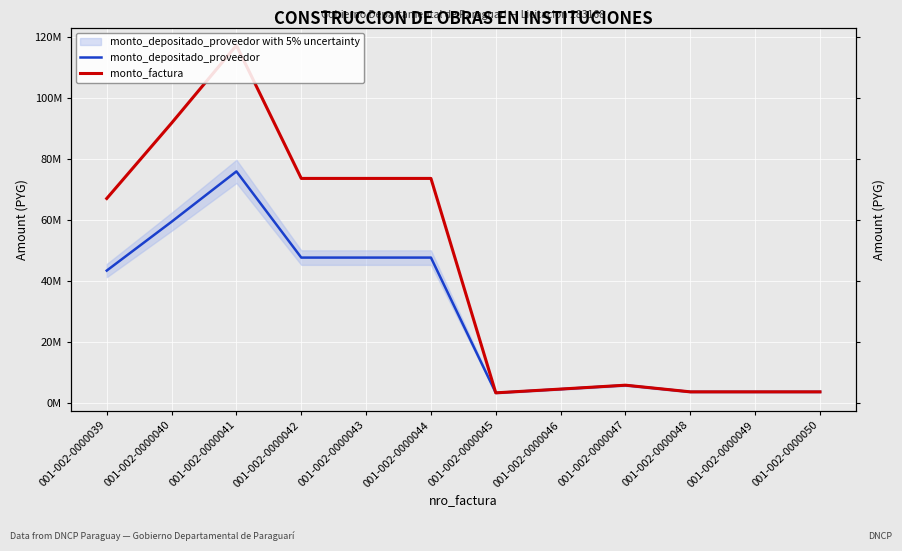

Where is monto_factura nearest to the value 60279016?

001-002-0000039